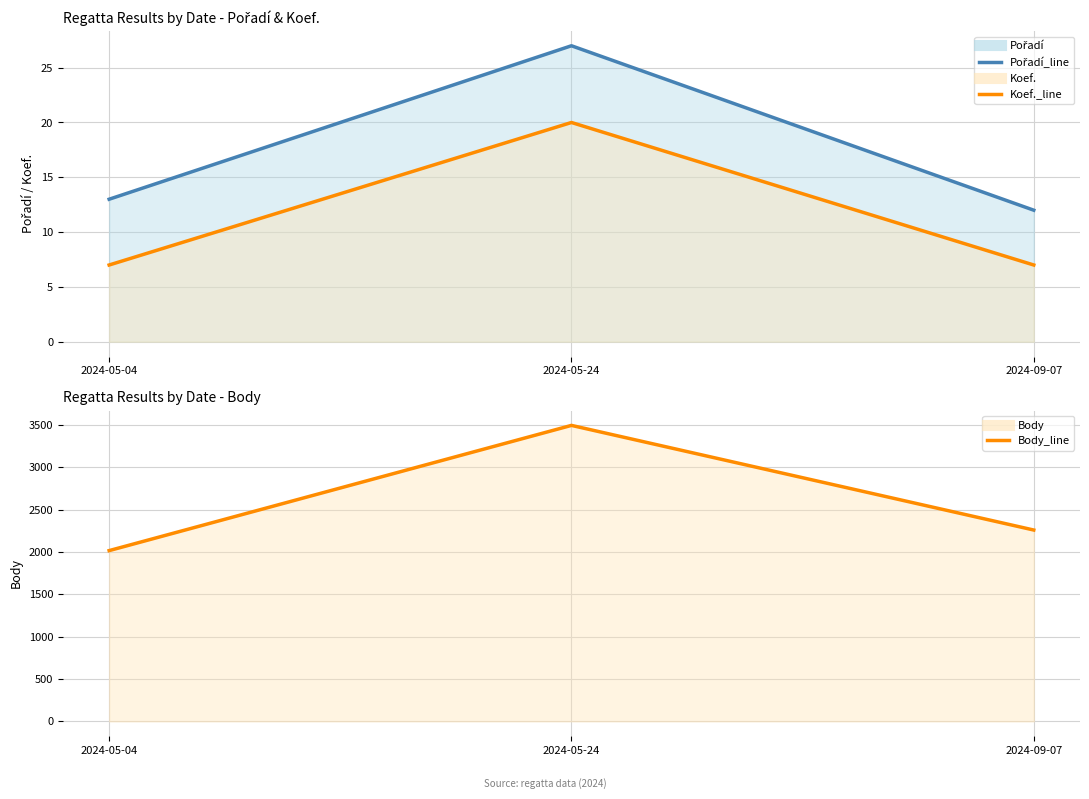

What is the spread (max minus min) of values at 2024-09-07?

2253